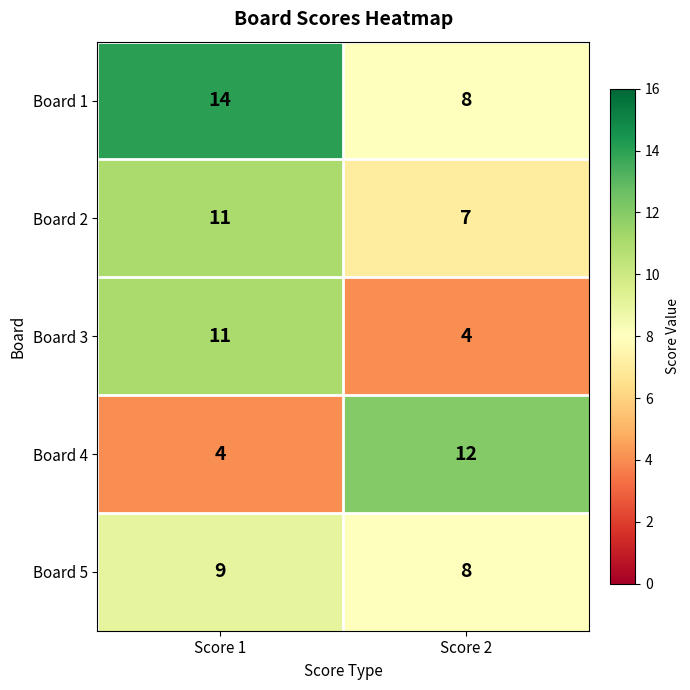

How many data points does each series have?

2